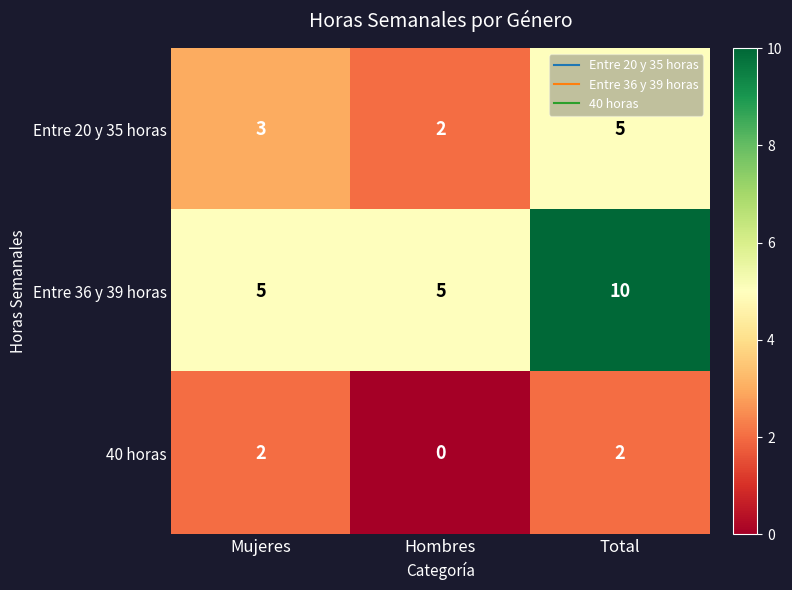

The Entre 36 y 39 horas series shows 5 at Hombres. True or false?

True